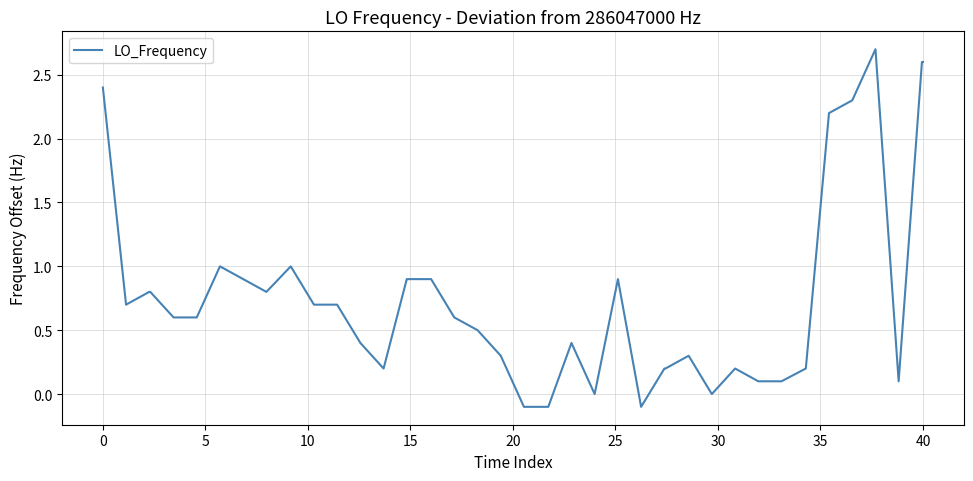

What is the greatest value displayed?

2.7